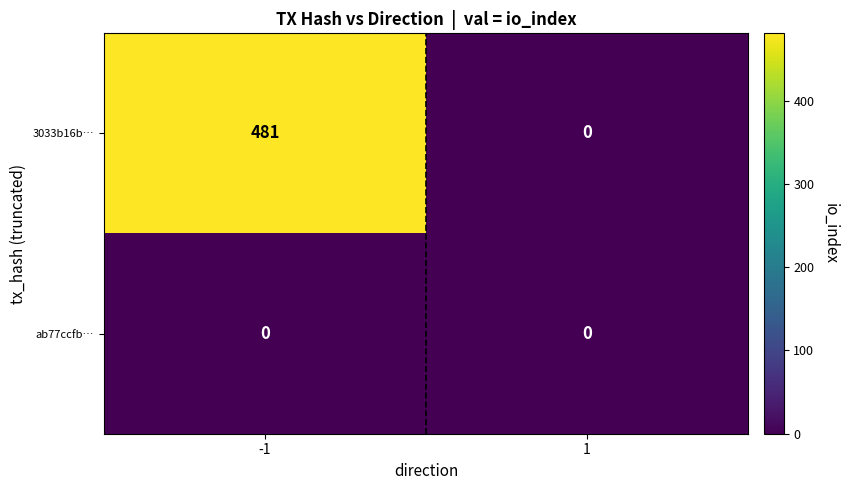

List the series in order of their peak value, lowest first.

ab77ccfb…, 3033b16b…